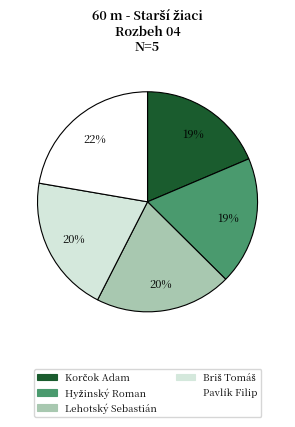

How many segments does this pie chart have?

5